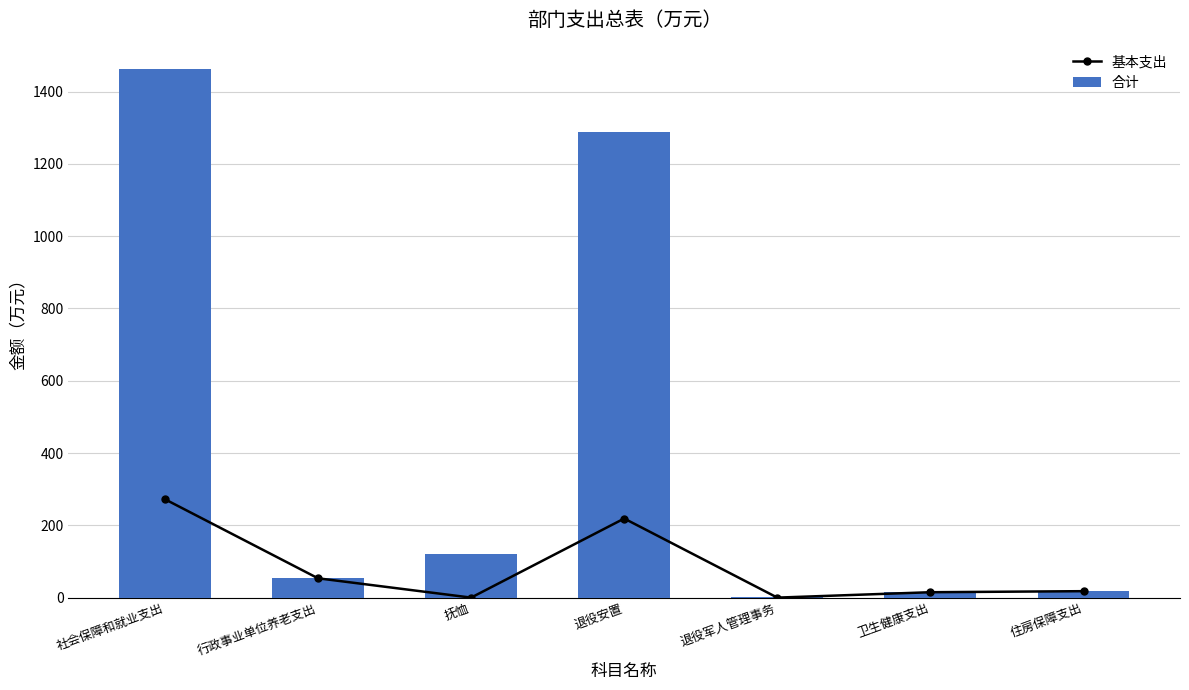

Rank the series at 抚恤 from highest to lowest value.

合计, 基本支出